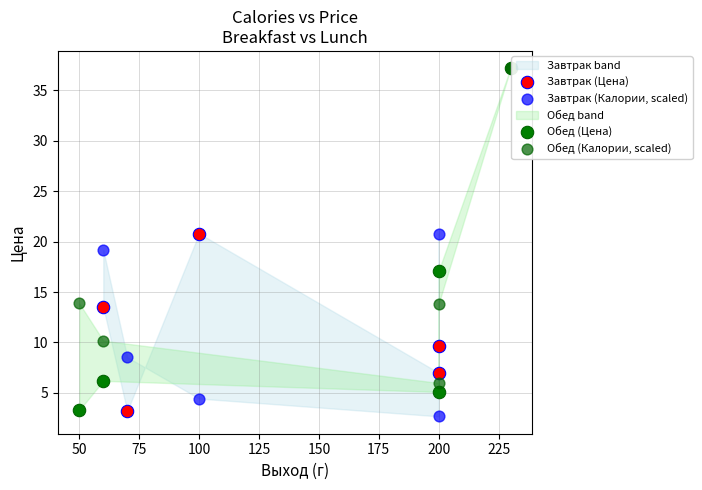

Which series has the widest spread of Y values?

Обед (Цена)